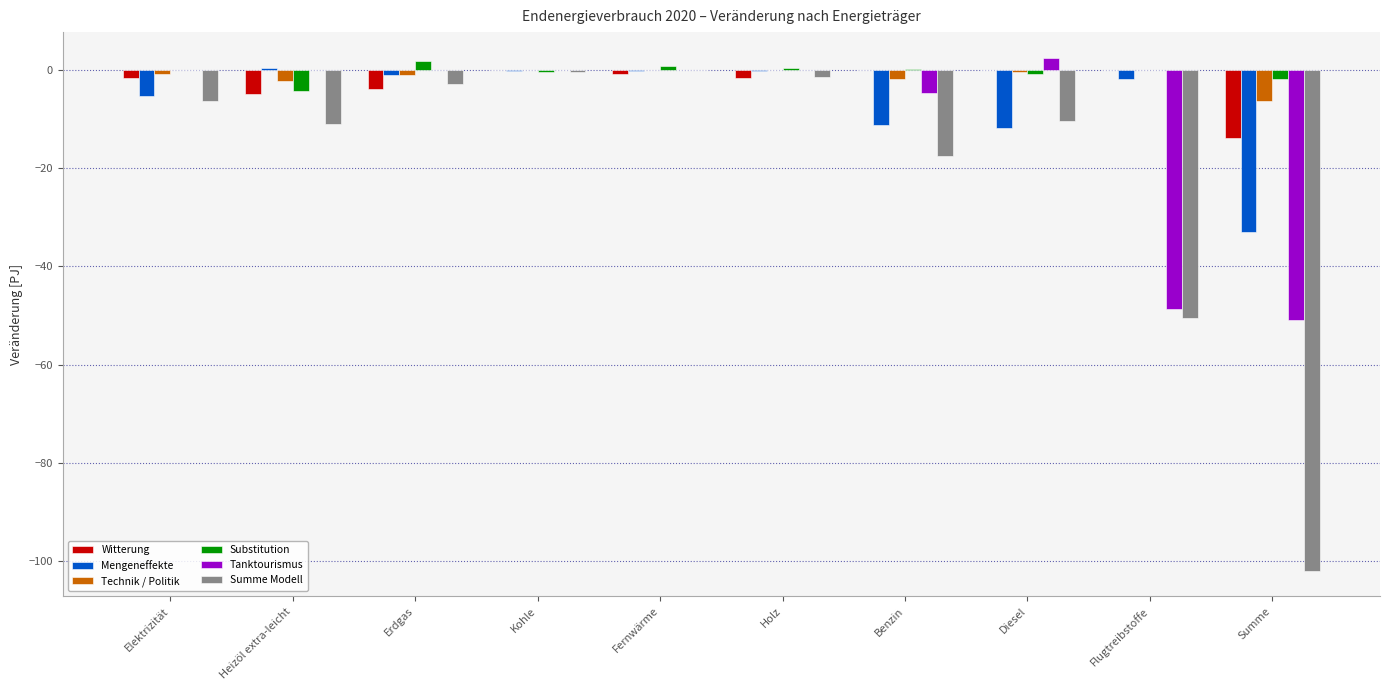

What is the maximum value shown in the chart?

2.5